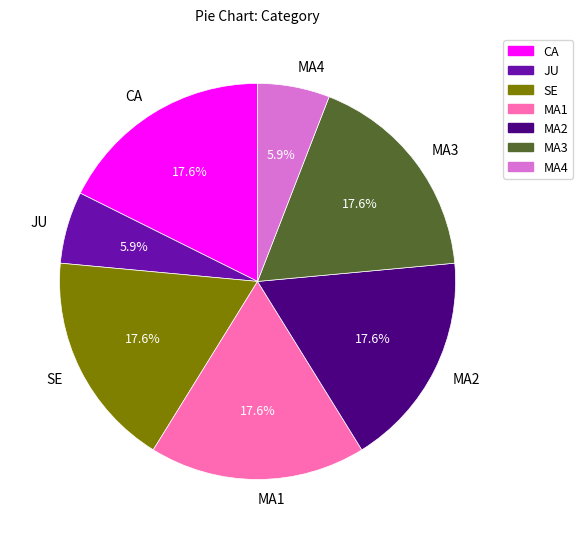

What percentage is the MA2 slice, to the nearest percent?

18%